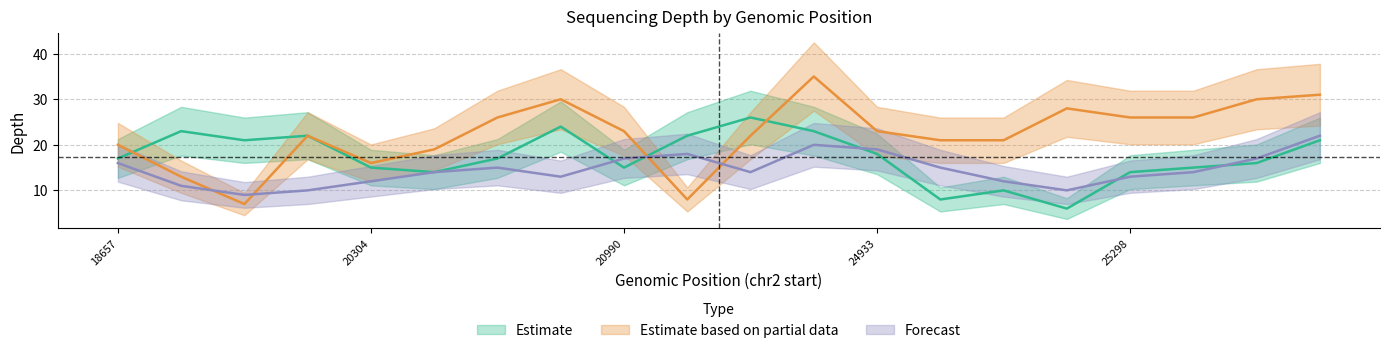

Is the value of Estimate based on partial data at 252025134 greater than the value of Forecast at 252025365?

Yes